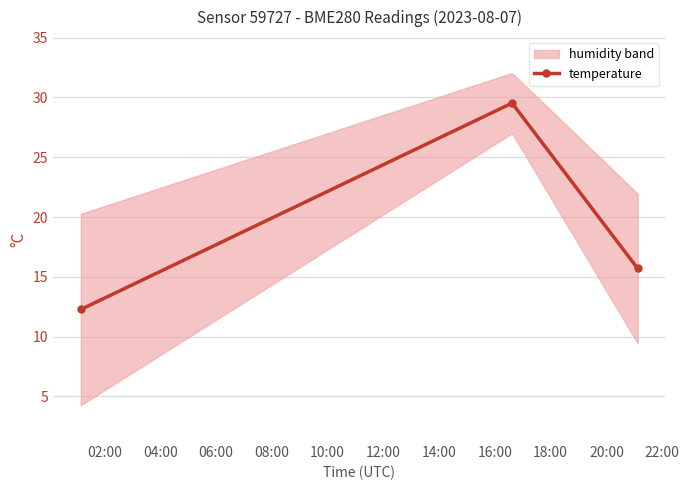

What is the highest value of the temperature series?

29.5